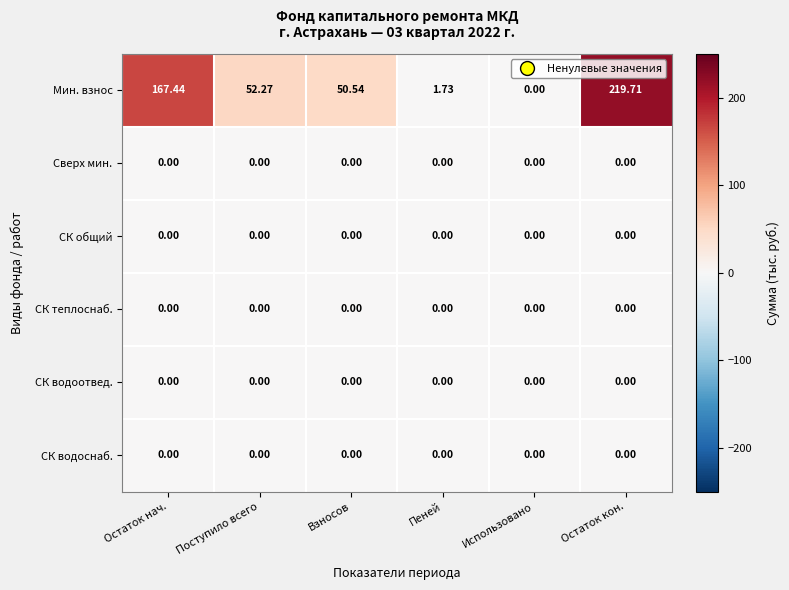

Which series has the largest range (max minus min)?

Мин. взнос